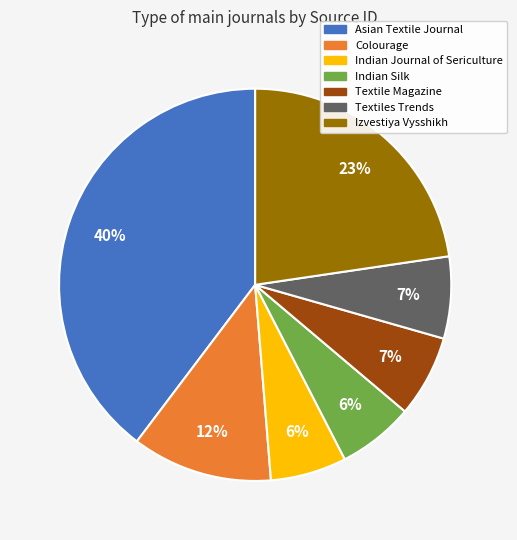

To the nearest percent, what is the difference between the Asian Textile Journal and Izvestiya Vysshikh slice percentages?

17%